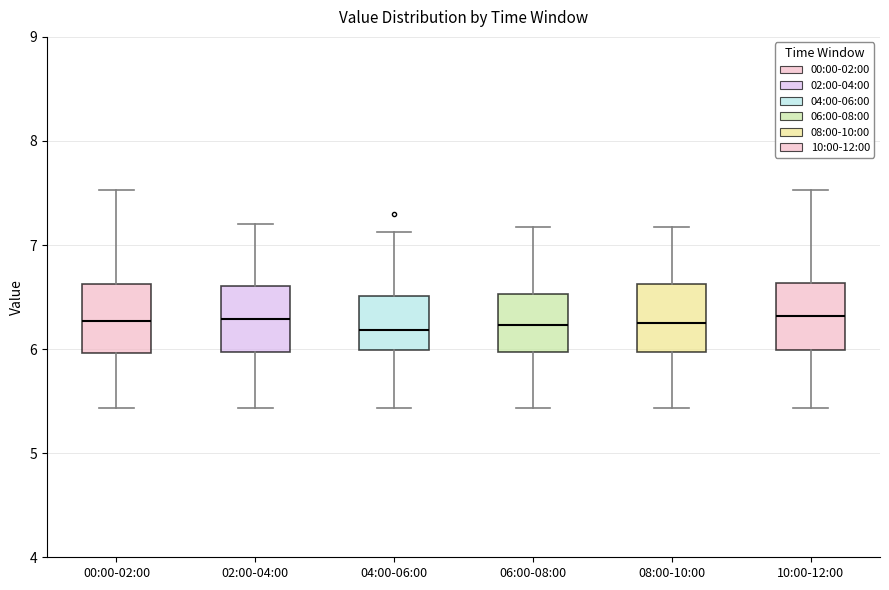

Reading left to right, read every box against the y-axis: the position of its median line, the range the box covers, and the ends of its whiskers. The values are not printed on the chart, so give them approximately, as read against the axis.

00:00-02:00: median 6.3, box 6.0 to 6.6, whiskers 5.4 to 7.5
02:00-04:00: median 6.3, box 6.0 to 6.6, whiskers 5.4 to 7.2
04:00-06:00: median 6.2, box 6.0 to 6.5, whiskers 5.4 to 7.1
06:00-08:00: median 6.2, box 6.0 to 6.5, whiskers 5.4 to 7.2
08:00-10:00: median 6.3, box 6.0 to 6.6, whiskers 5.4 to 7.2
10:00-12:00: median 6.3, box 6.0 to 6.6, whiskers 5.4 to 7.5